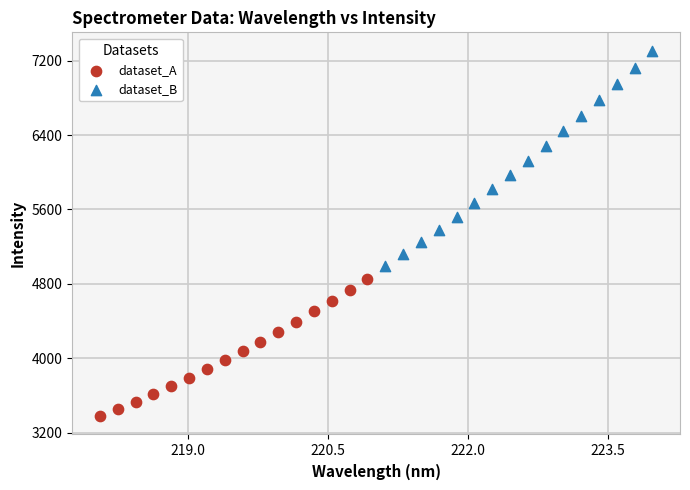

Which series has the largest Y range (max minus min)?

dataset_B